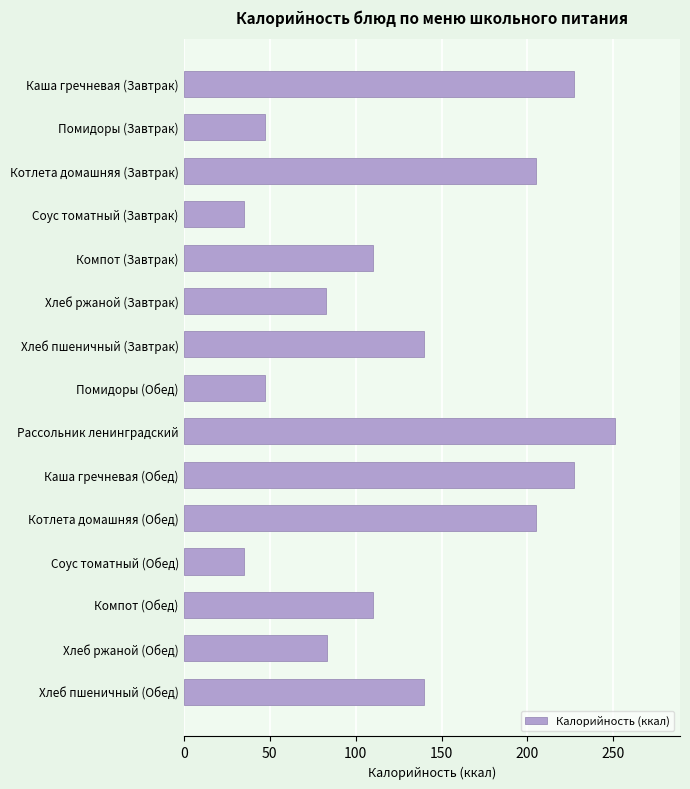

Is it true that the value at Хлеб ржаной (Завтрак) is 38.6?

False